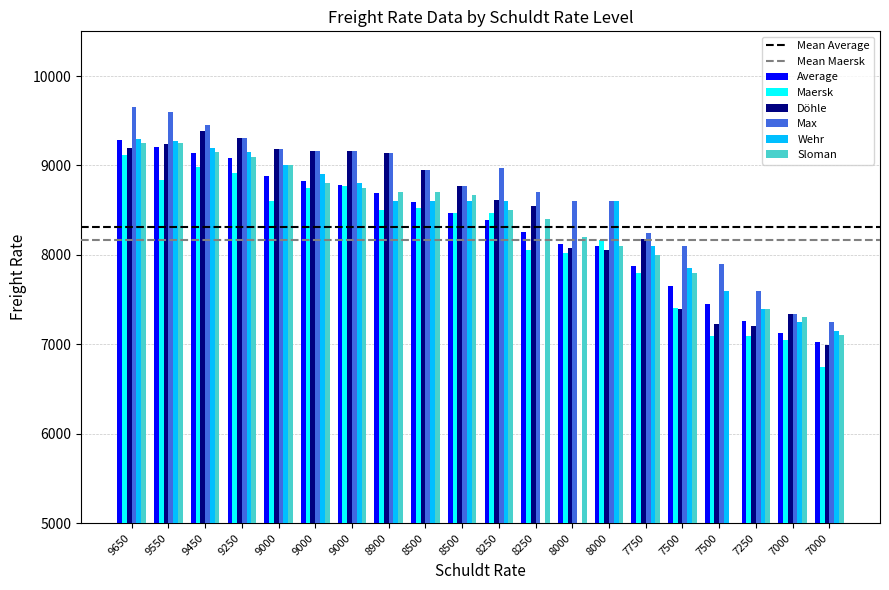

Reading right to left, list all the values displayed in this chart.

Average: 7025	7131	7265	7451	7654	7872	8097	8125	8260	8388	8473	8595	8693	8786	8823	8884	9078	9138	9201	9281
Maersk: 6750	7050	7092	7092	7409	7800	8164	8025	8050	8472	8470	8523	8500	8766	8751	8600	8915	8983	8841	9112
Döhle: 6992	7338	7200	7225	7400	8175	8060	8080	8550	8613	8775	8950	9142	9167	9167	9186	9310	9388	9242	9200
Max: 7250	7338	7600	7900	8100	8250	8600	8600	8700	8975	8775	8950	9142	9167	9167	9186	9310	9450	9600	9650
Wehr: 7150	7250	7400	7600	7850	8100	8600	0	0	8600	8600	8600	8600	8800	8900	9000	9150	9200	9275	9300
Sloman: 7100	7300	7400	0	7800	8000	8100	8200	8400	8500	8675	8700	8700	8750	8800	9000	9100	9150	9250	9250